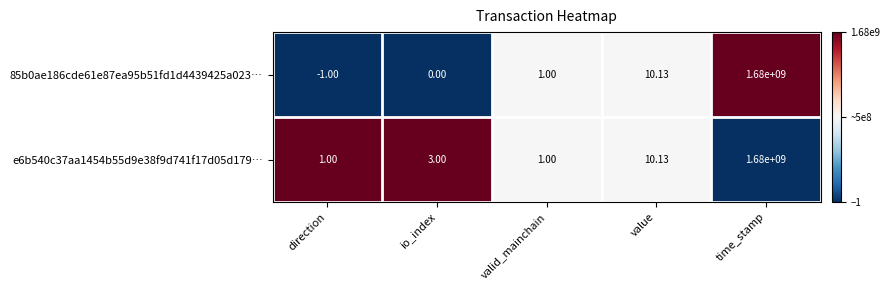

Where is e6b540c37aa1454b55d9e38f9d741f17d05d179… nearest to the value 840000000?

value